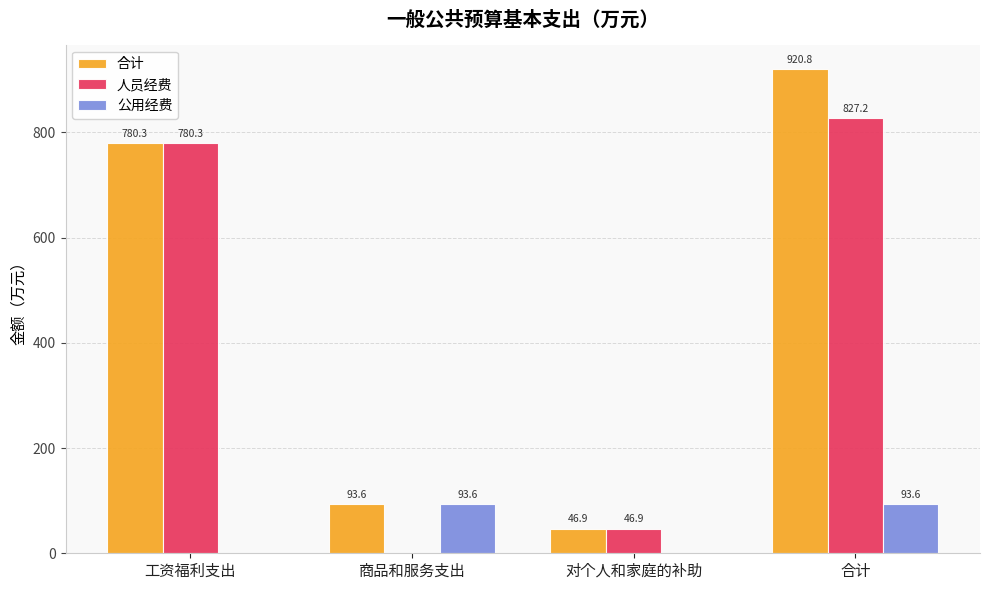

At which label does 合计 reach its peak?

合计